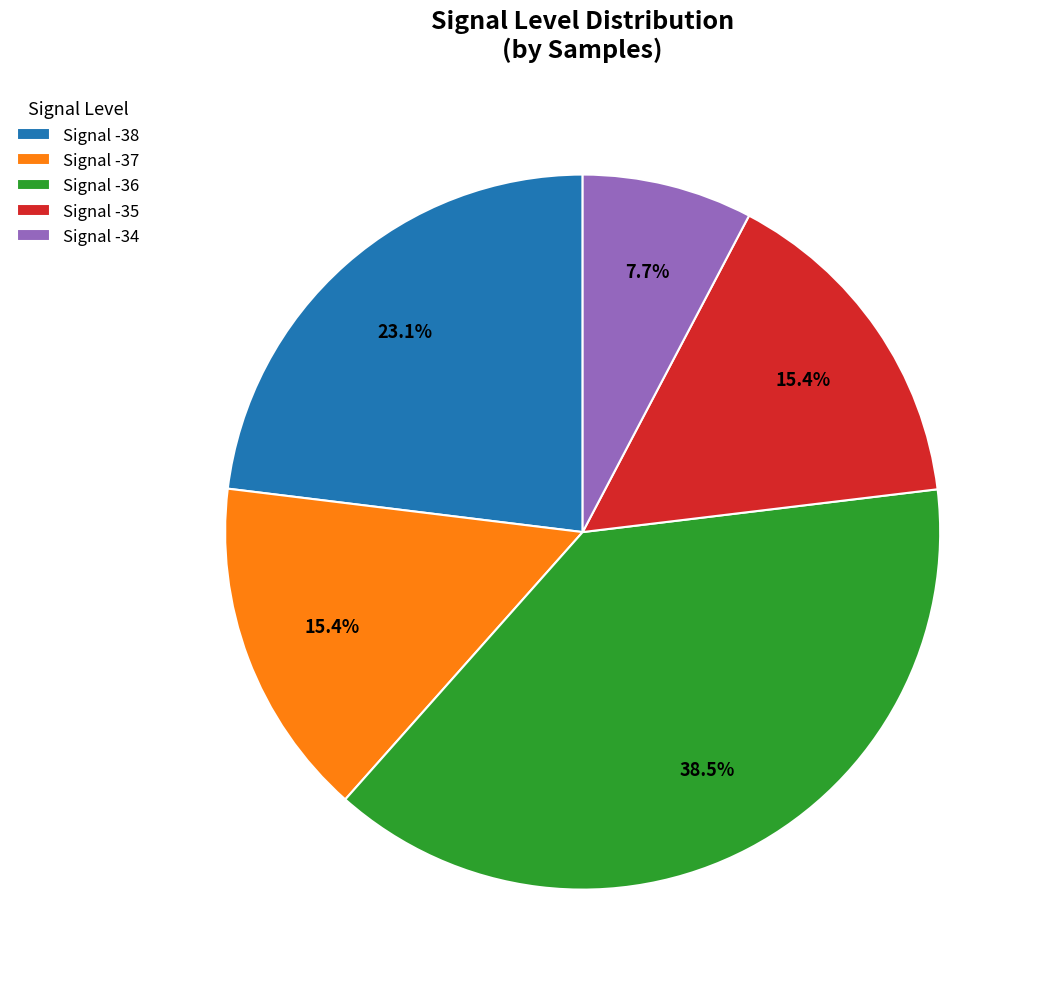

What is the largest slice in the pie chart?

Signal -36